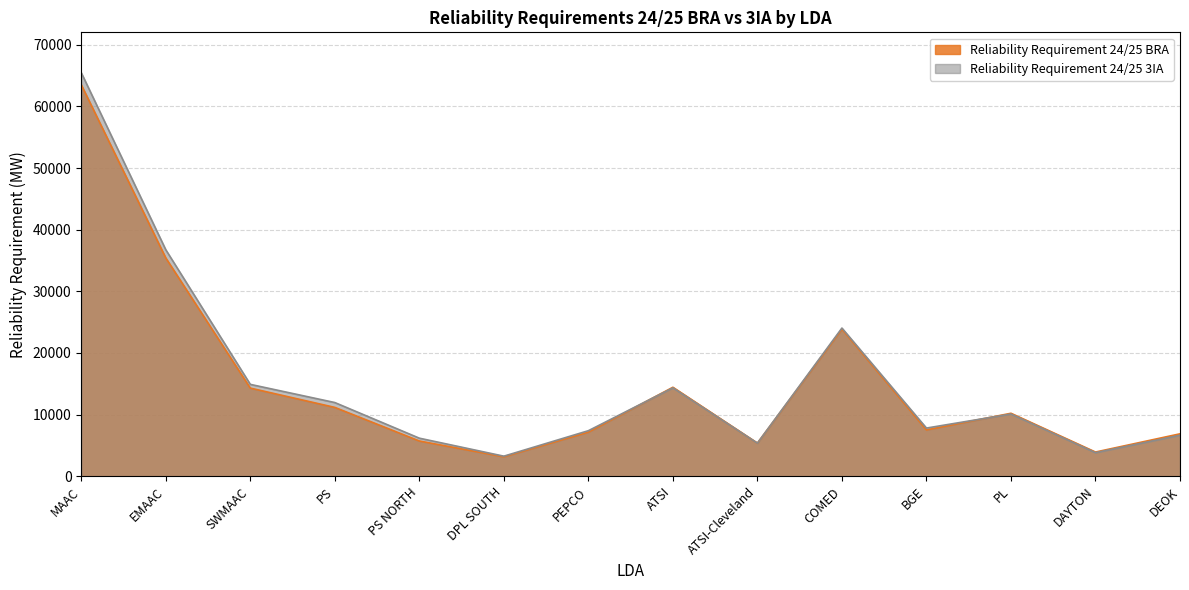

Reading left to right, extract all data points from this chart.

Reliability Requirement 24/25 BRA: 63518.0	35415.0	14299.0	11166.0	5715.0	3153.0	7151.0	14434.0	5374.0	23859.0	7514.0	10214.0	3922.0	6881.0
Reliability Requirement 24/25 3IA: 65476.0	36748.7	14903.5	11953.8	6171.9	3252.2	7385.2	14338.9	5367.1	24039.3	7812.0	10091.9	3822.4	6650.0